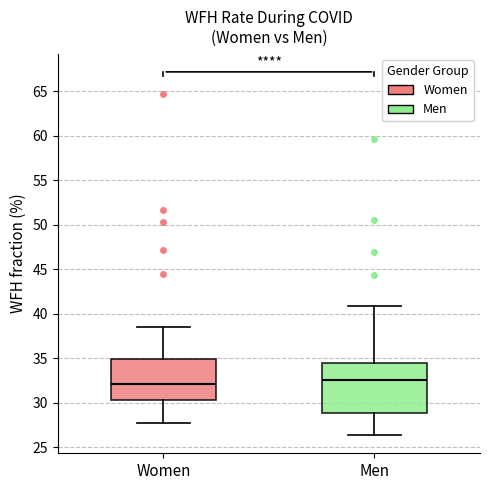

Where is the lower edge of the box for Men on the y-axis? The values are not printed on the chart, so give them approximately, as read against the axis.

29.0